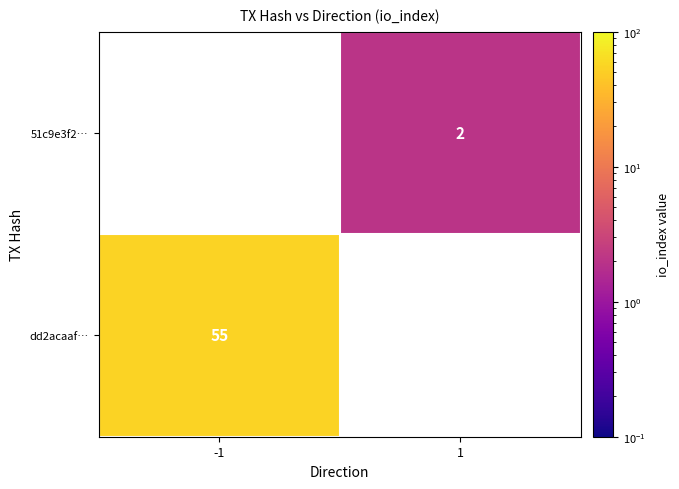

At which category does the chart reach its minimum across all series?

1